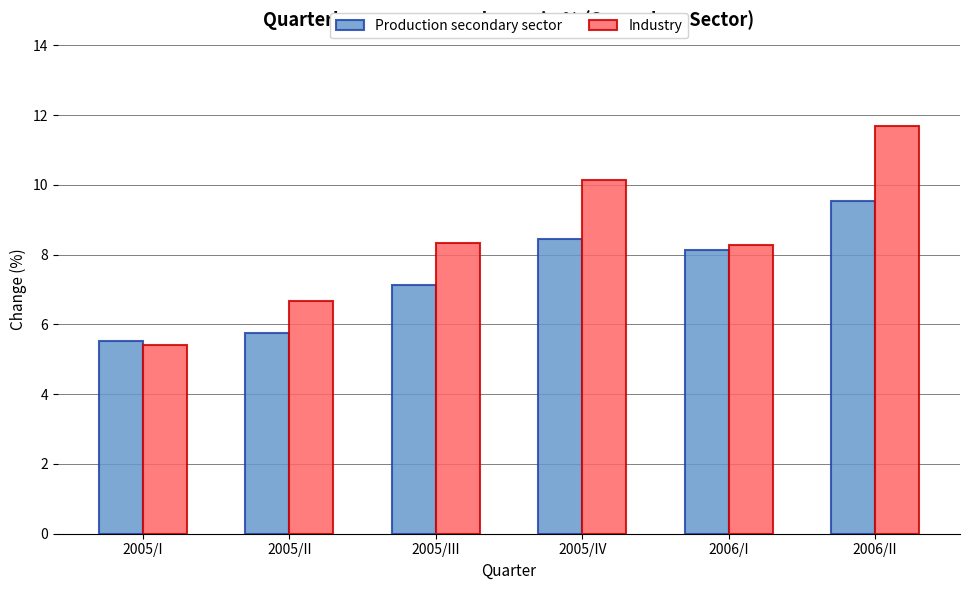

What is the difference between the highest and lowest values at 2006/I?

0.1